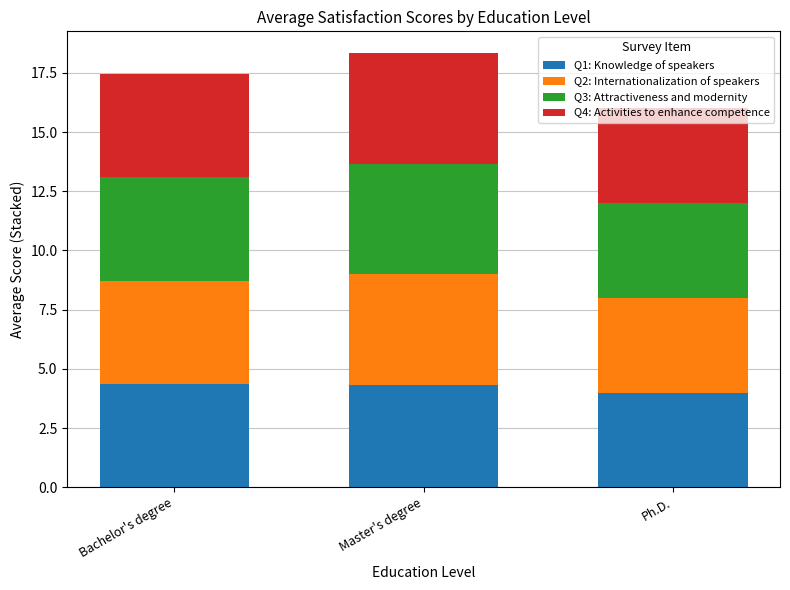

What is the sum of the Q1: Knowledge of speakers values at Ph.D. and Bachelor's degree?

8.4